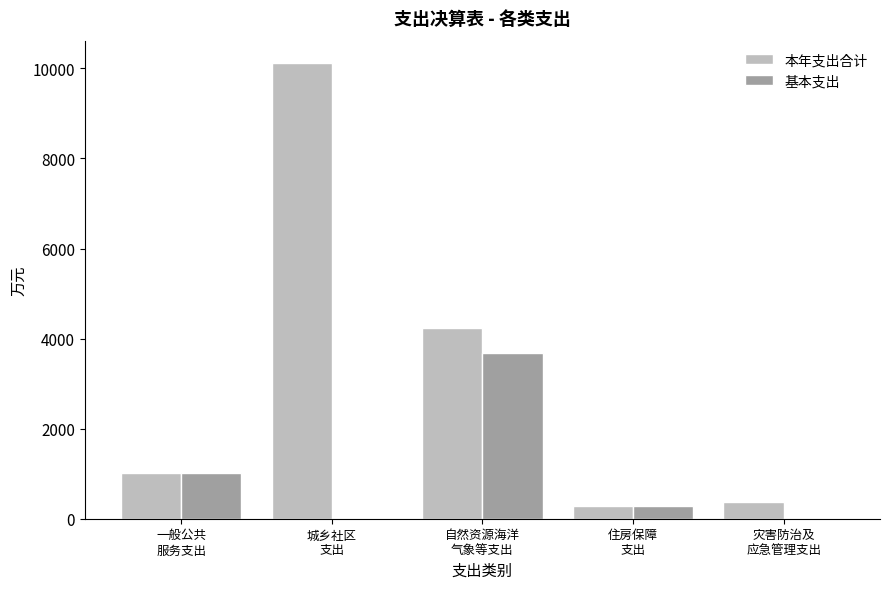

The value of 基本支出 at 城乡社区
支出 is 0.0. True or false?

True